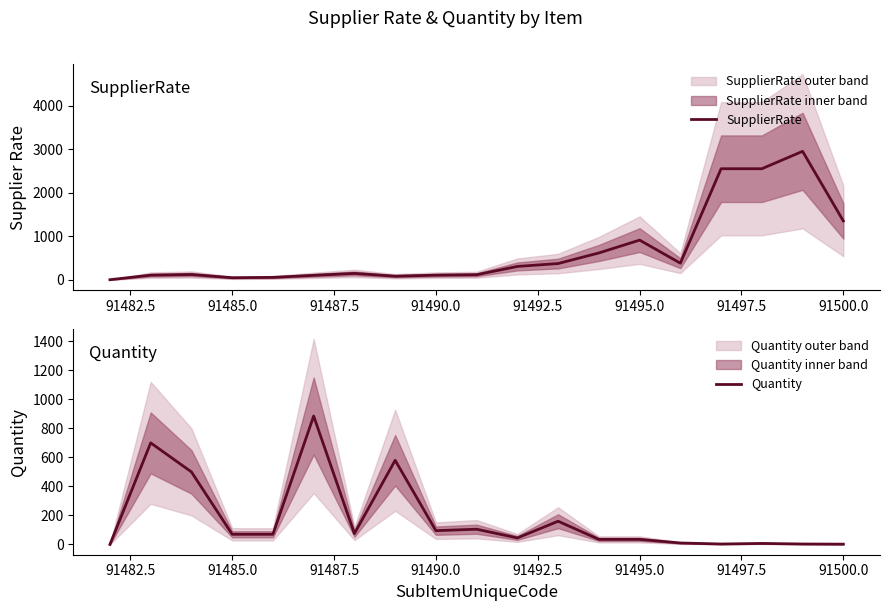

True or false: SupplierRate has a value of 934 at 12.

False